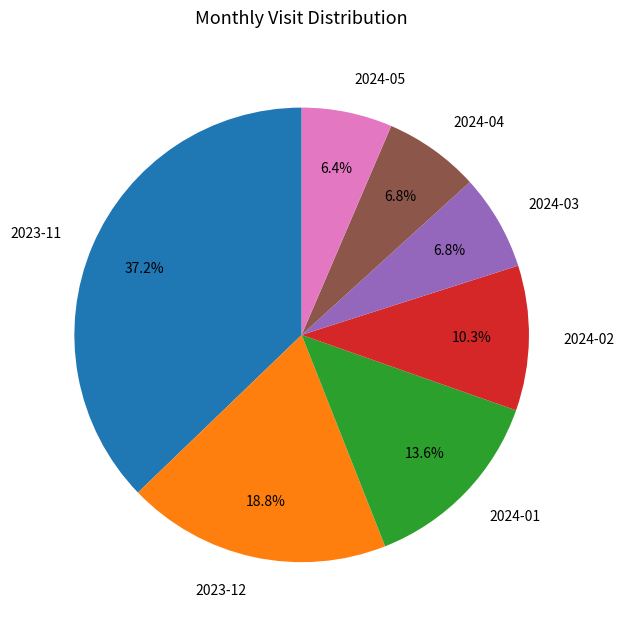

Which category has the biggest portion of the pie?

2023-11